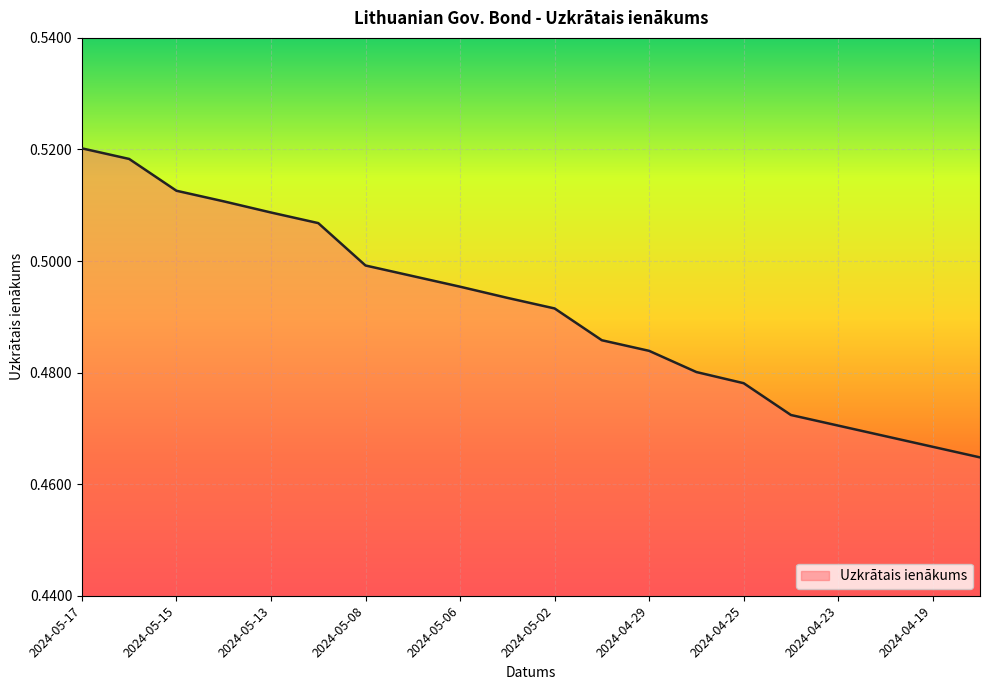

Which label corresponds to the largest value in the chart?

2024-05-17